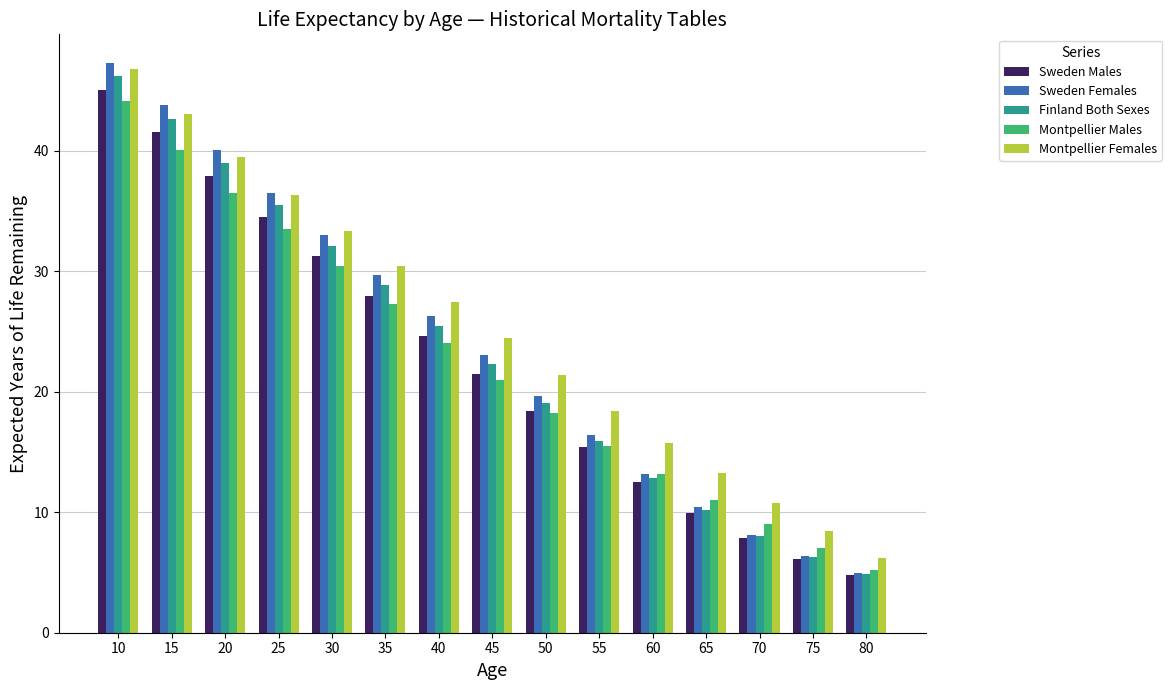

What are all the series names shown in the legend?

Sweden Males, Sweden Females, Finland Both Sexes, Montpellier Males, Montpellier Females